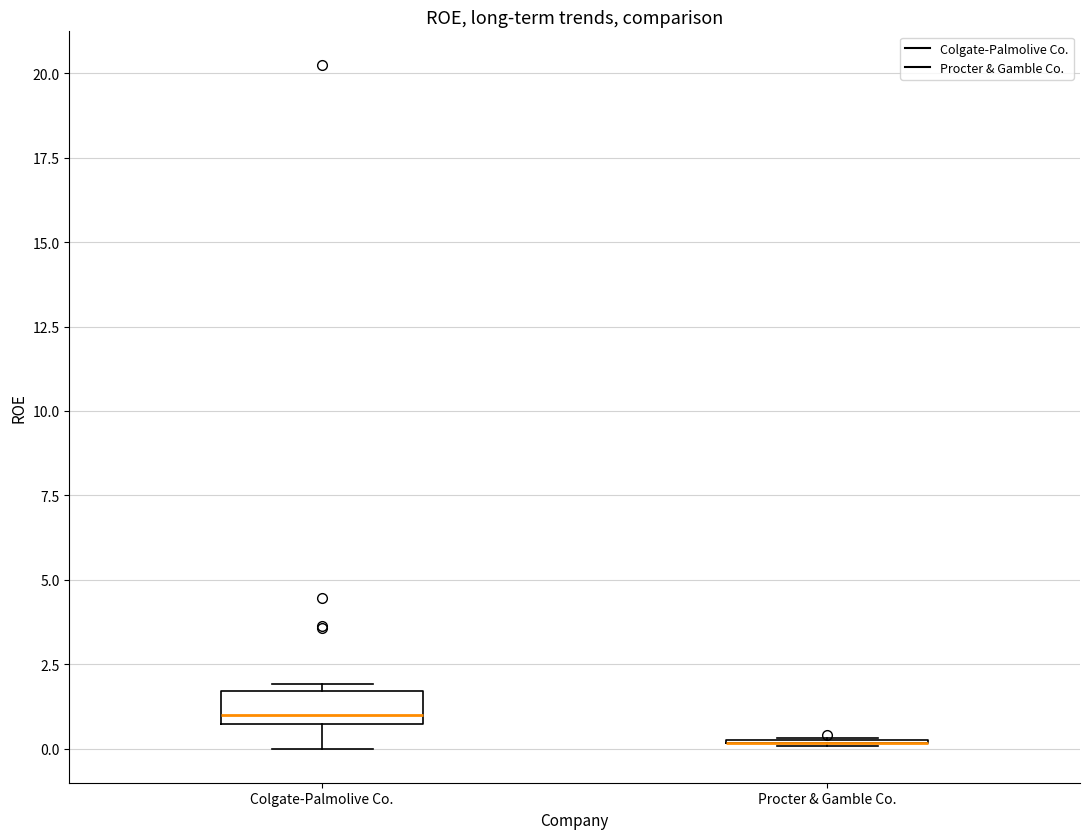

Reading left to right, transcribe this box plot: for each box, give where its median line is, the range the box spans, and where its two whiskers end, as read against the y-axis. The values are not printed on the chart, so give them approximately, as read against the axis.

Colgate-Palmolive Co.: median 1.0, box 0.5 to 1.5, whiskers 0.0 to 2.0
Procter & Gamble Co.: box collapsed to a line at 0.0, whiskers 0.0 to 0.5